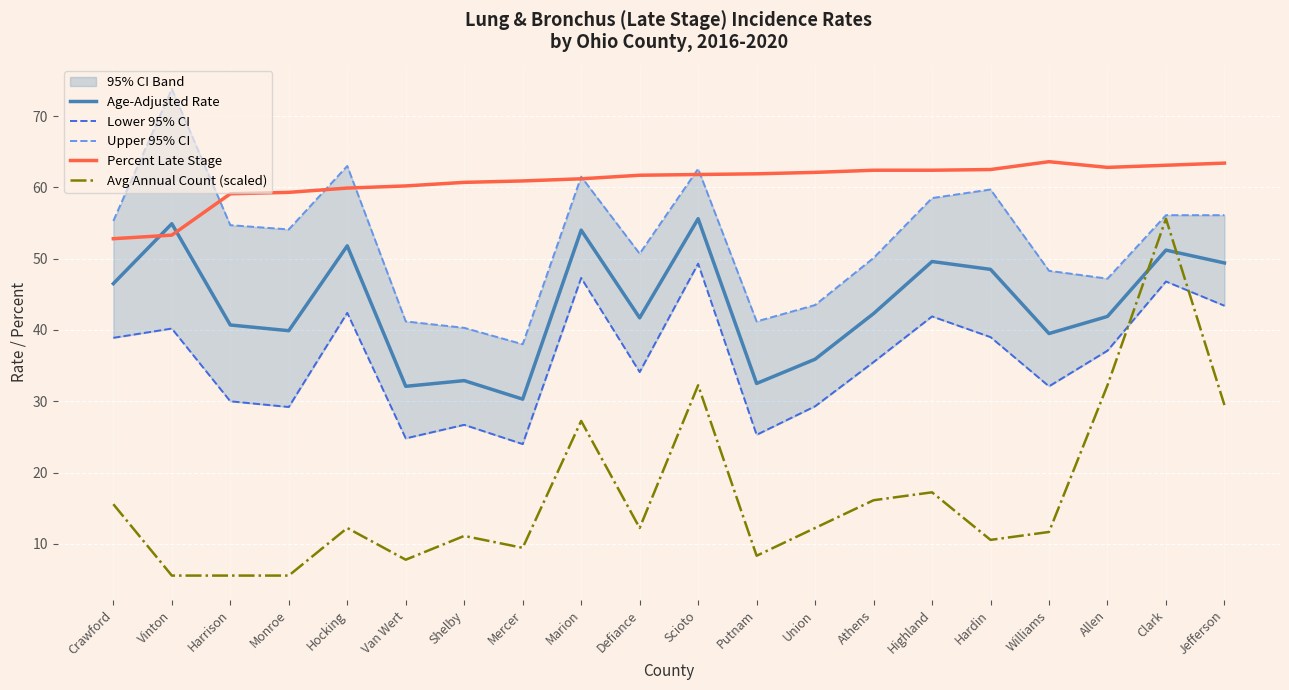

What are all the series names shown in the legend?

Age-Adjusted Rate, Lower 95% CI, Upper 95% CI, Percent Late Stage, Avg Annual Count (scaled)